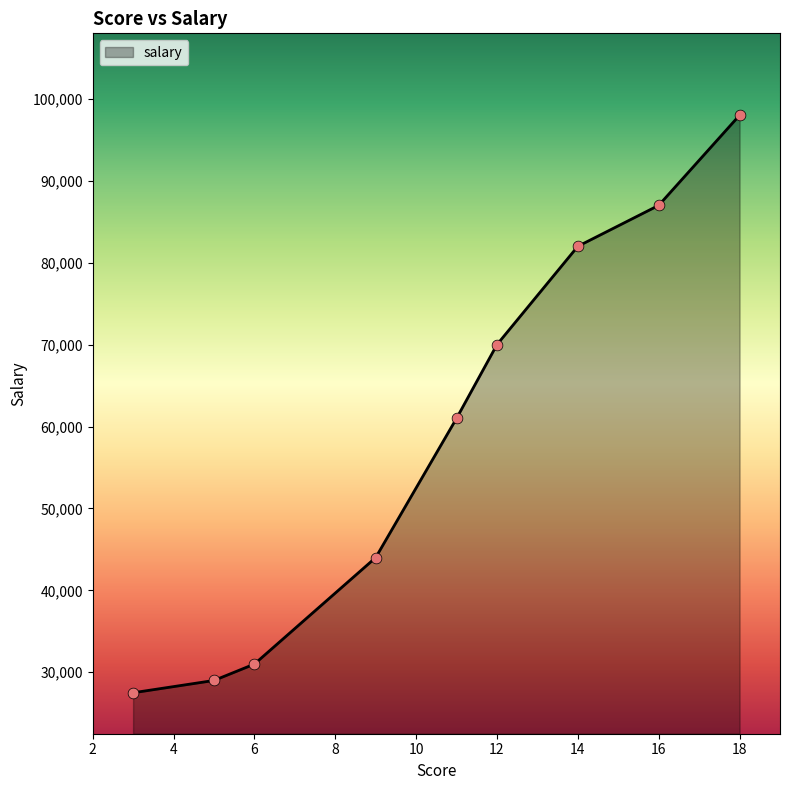

What is the minimum value shown in the chart?

27500